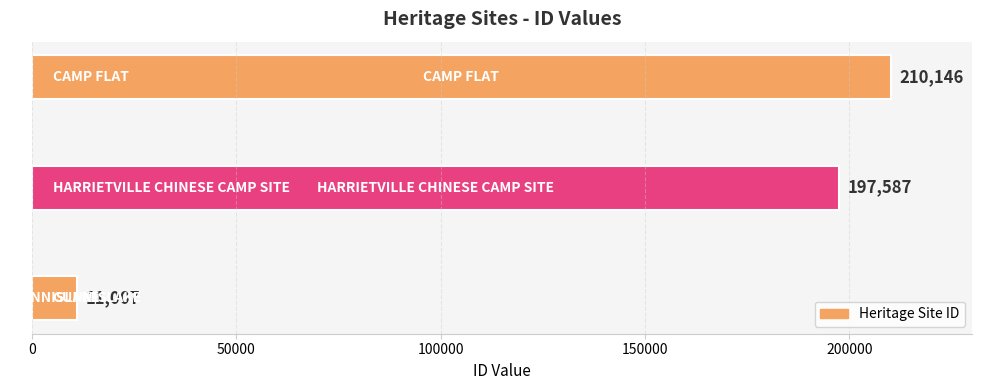

What is the maximum value shown in the chart?

210146